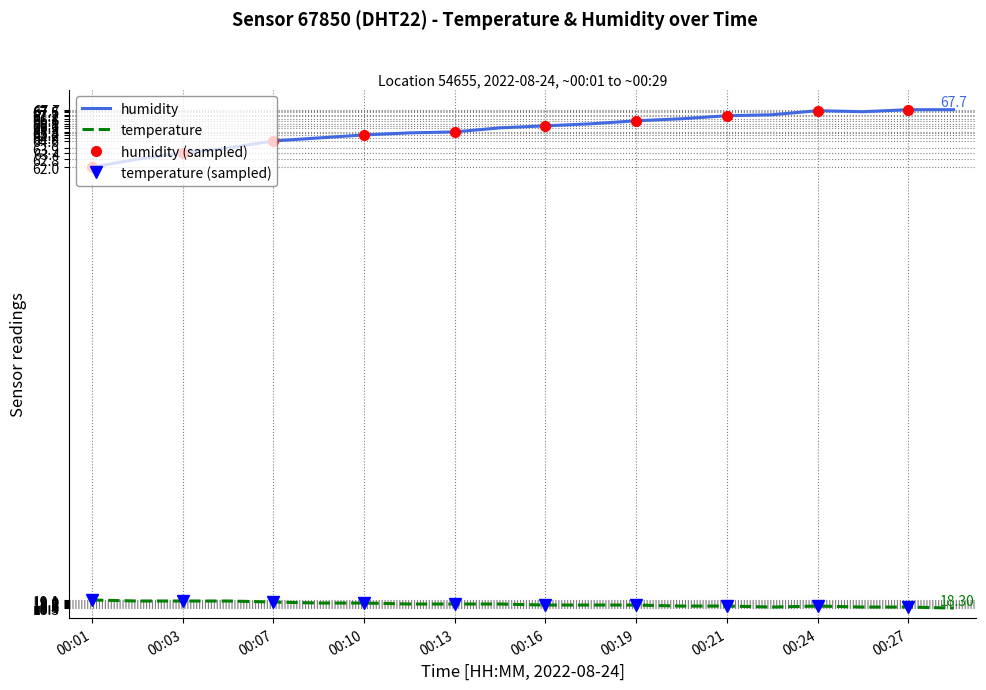

In humidity, how many points are lower than both neighbors (excluding endpoints)?

1